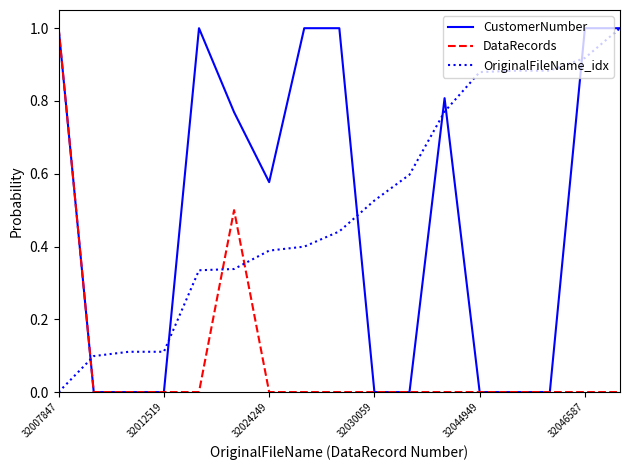

What is the maximum value for CustomerNumber?

1.0